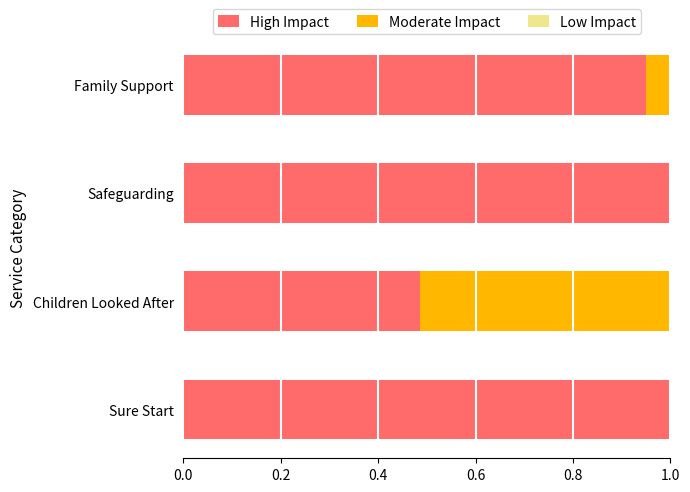

What is the sum of all High Impact values?

3.4